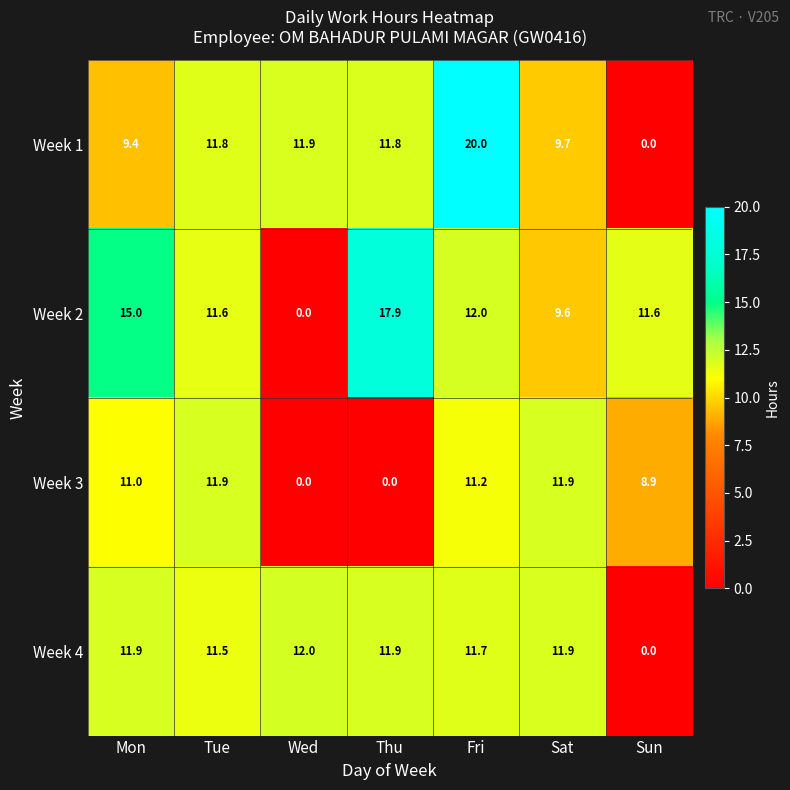

Which series has the largest range (max minus min)?

Week 1